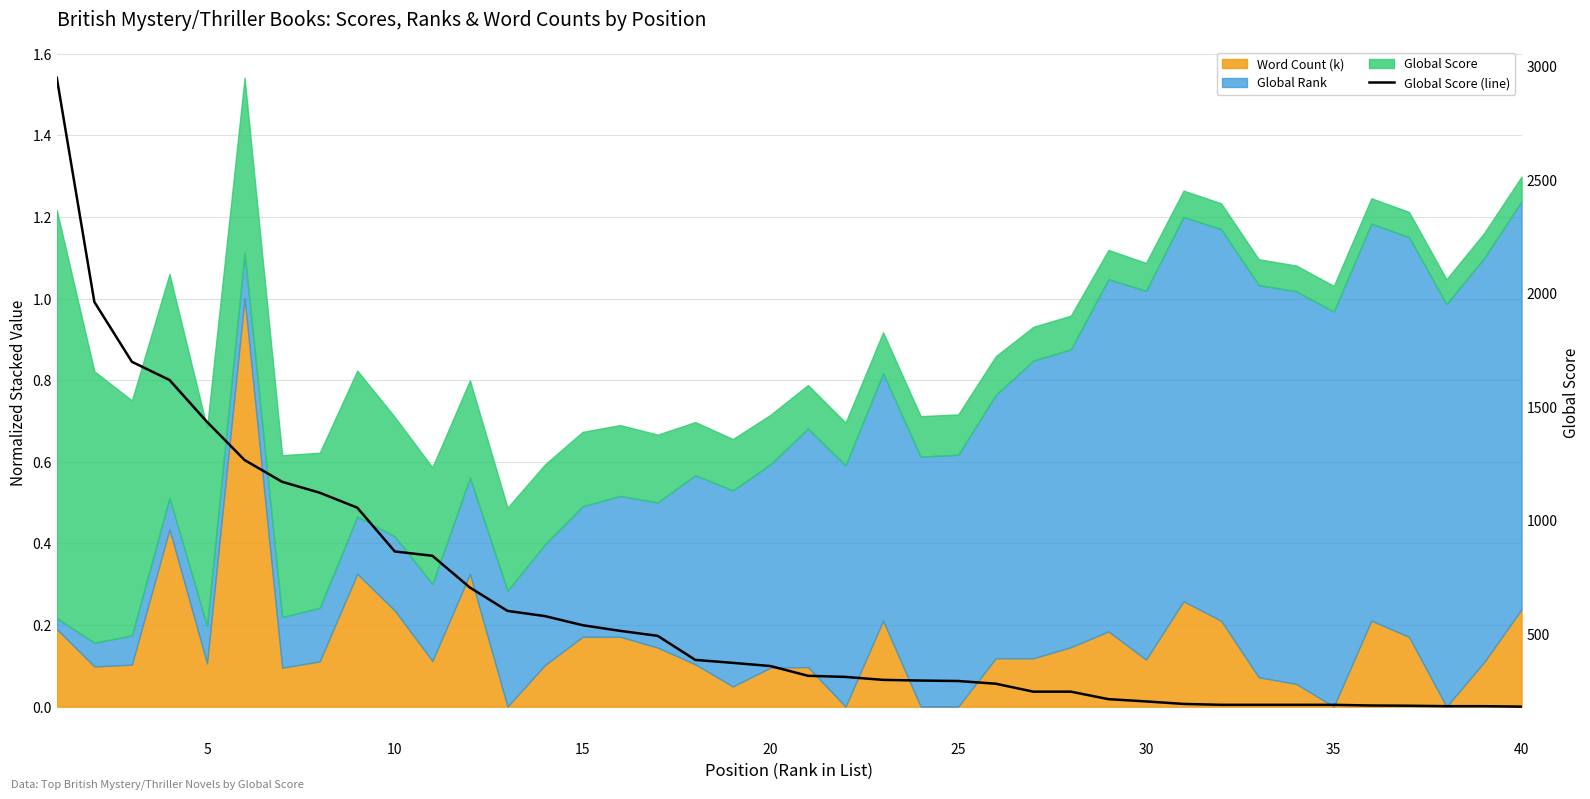

What is the value of the 34th point from the left?

186